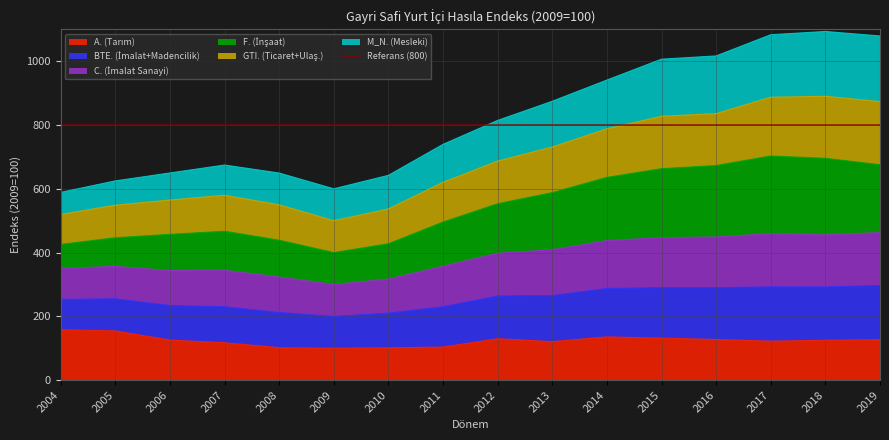

What is the difference between the F. (İnşaat) values at 2008 and 2013?

149.1